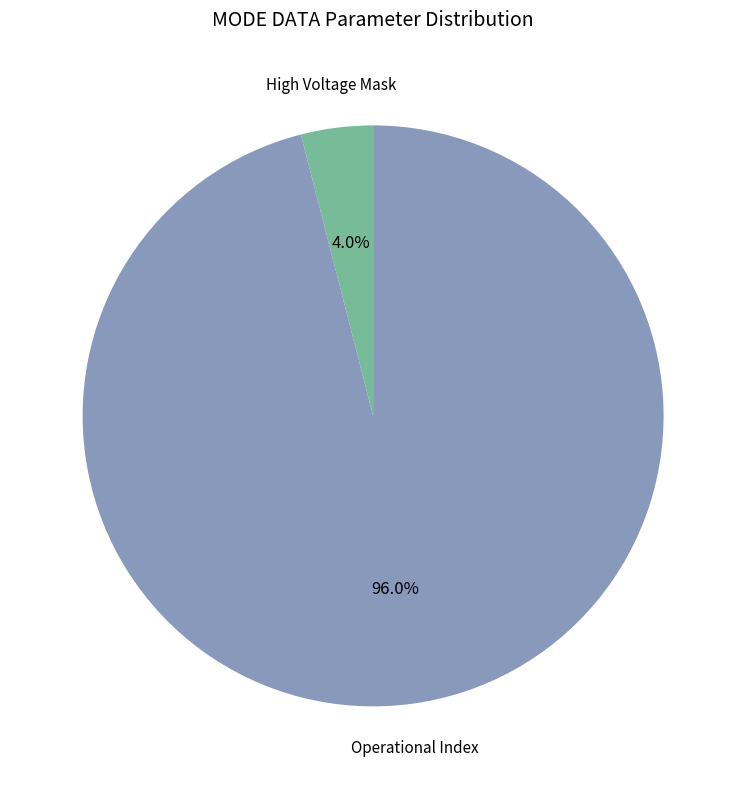

Rank the categories by value from lowest to highest.

High Voltage Mask, Operational Index